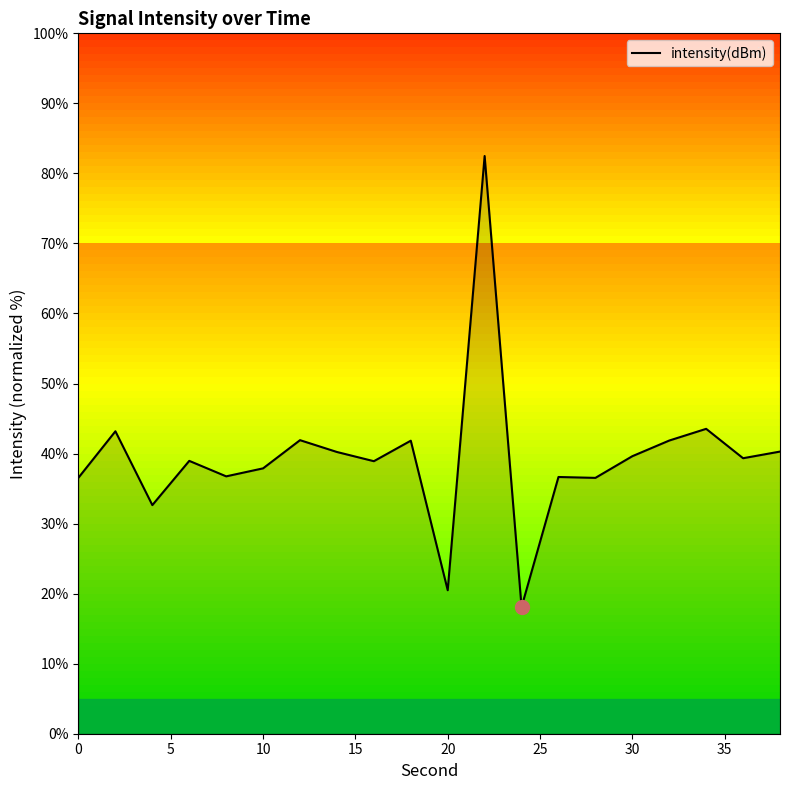

What is the difference between the maximum and minimum values?

64.4